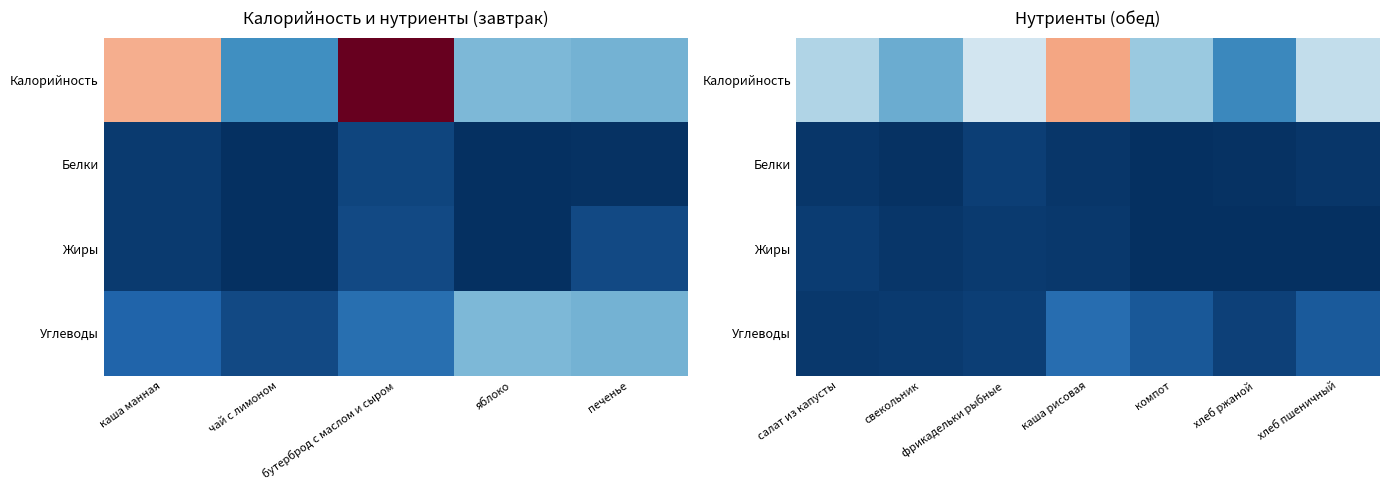

How many values in the Углеводы series exceed 10?

4